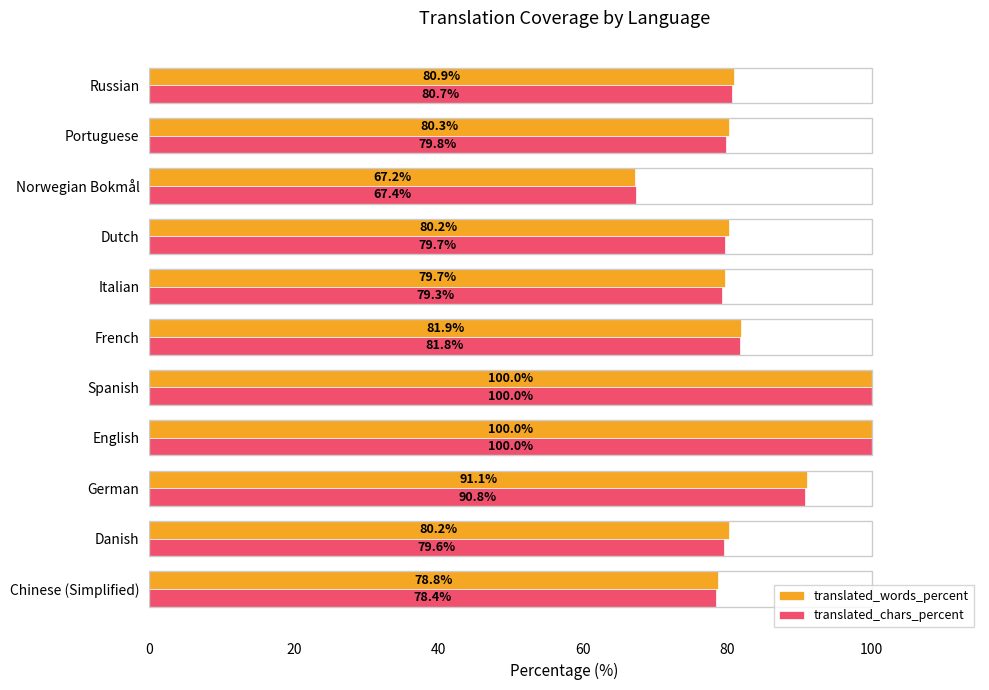

What are all the series names shown in the legend?

translated_words_percent, translated_chars_percent